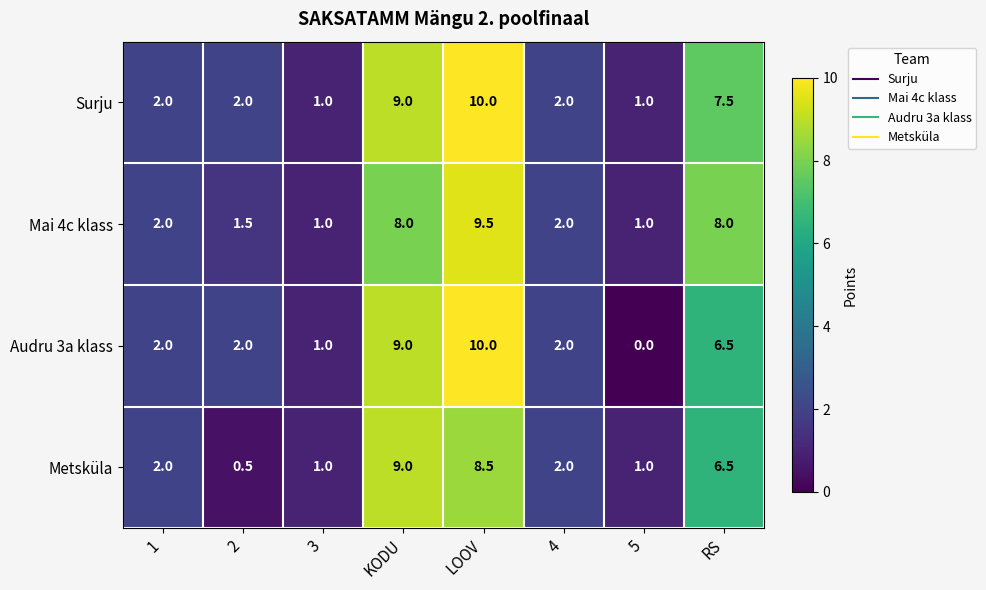

What is the sum of the Metsküla values at 5 and 4?

3.0